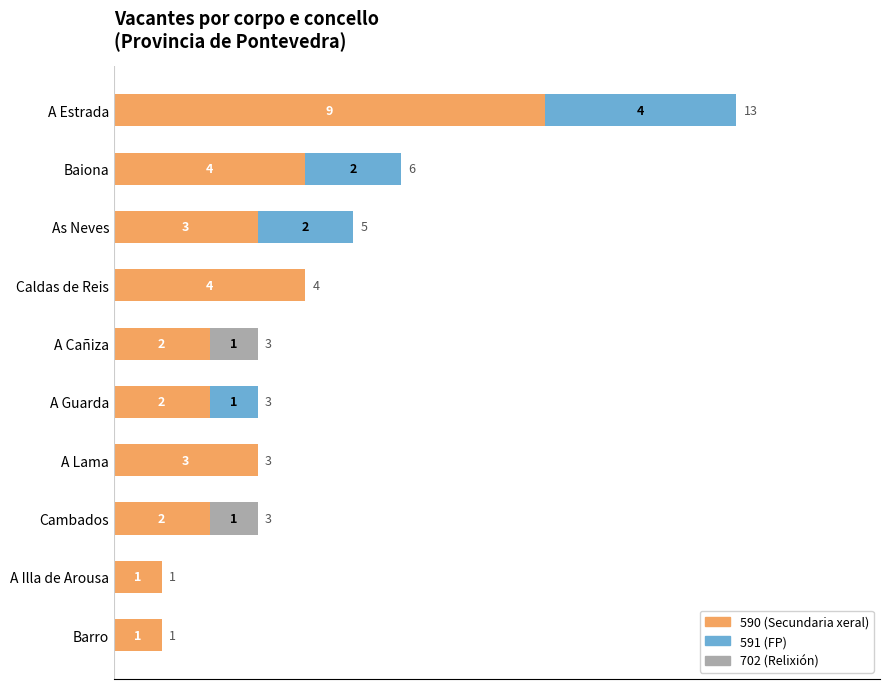

At which label does 590 (Secundaria xeral) reach its peak?

A Estrada